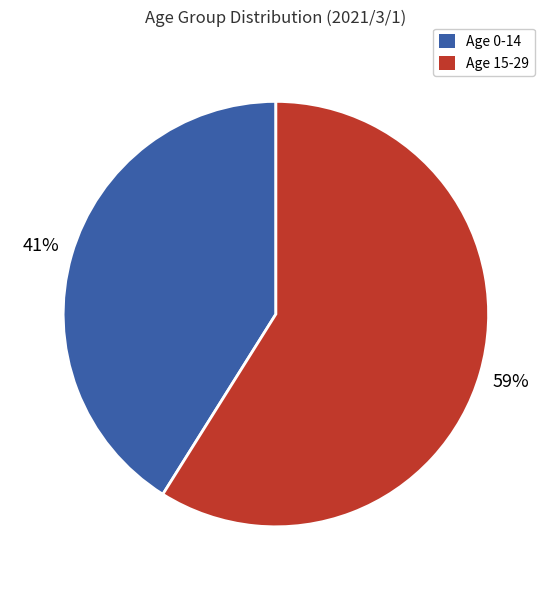

Is there any slice that represents more than half of the pie?

Yes